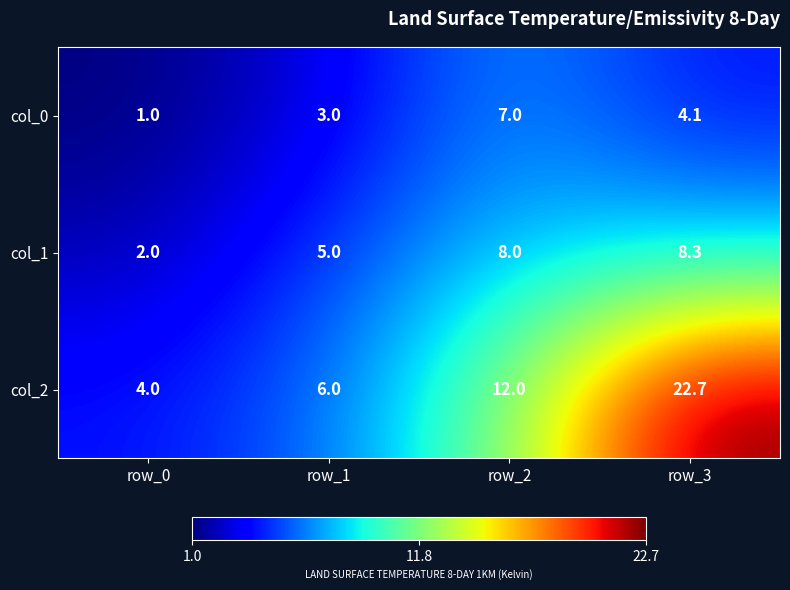

Reading left to right, list all the values displayed in this chart.

col_0: 1.0	3.0	7.0	4.1
col_1: 2.0	5.0	8.0	8.3
col_2: 4.0	6.0	12.0	22.7